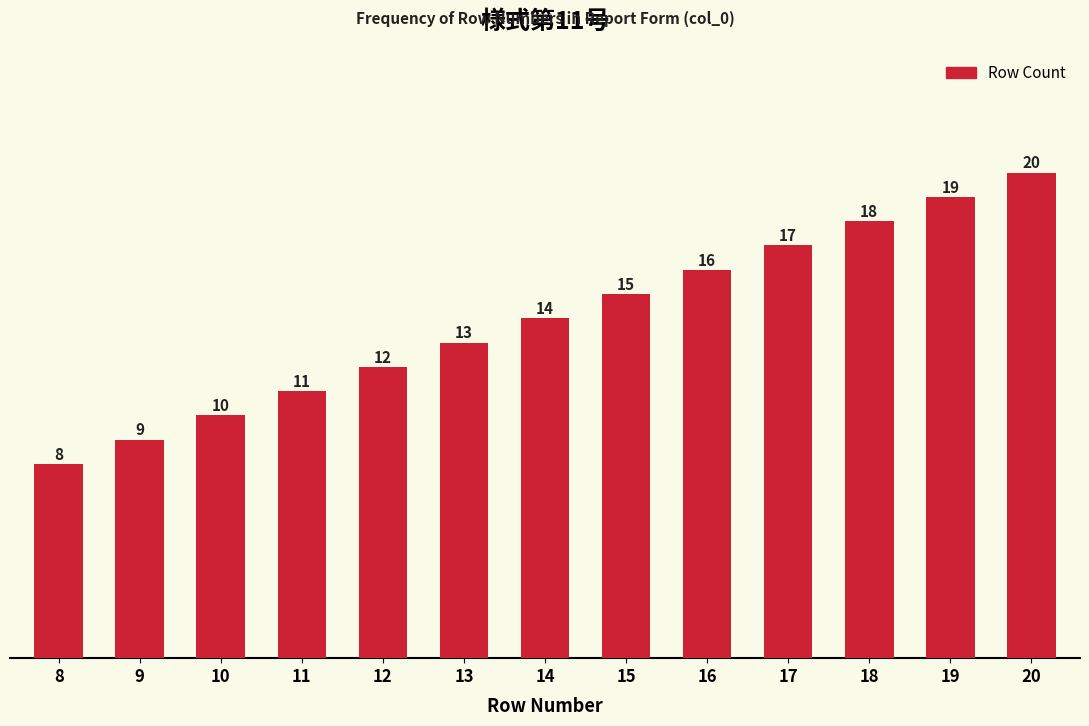

What is the difference between the maximum and minimum values?

12